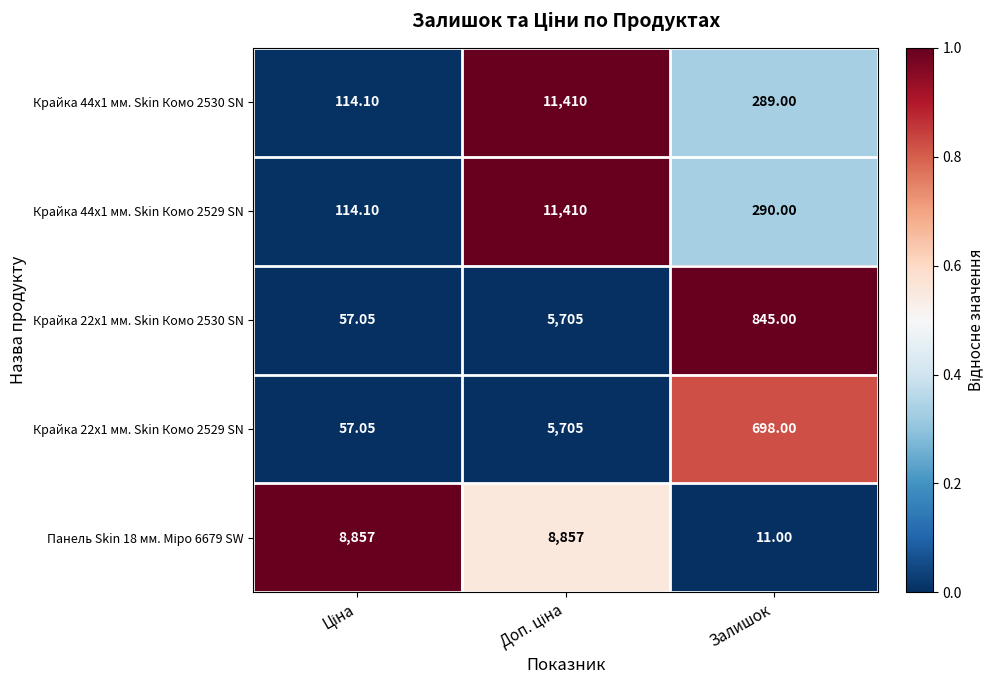

Which category has the lowest value across all series?

Залишок